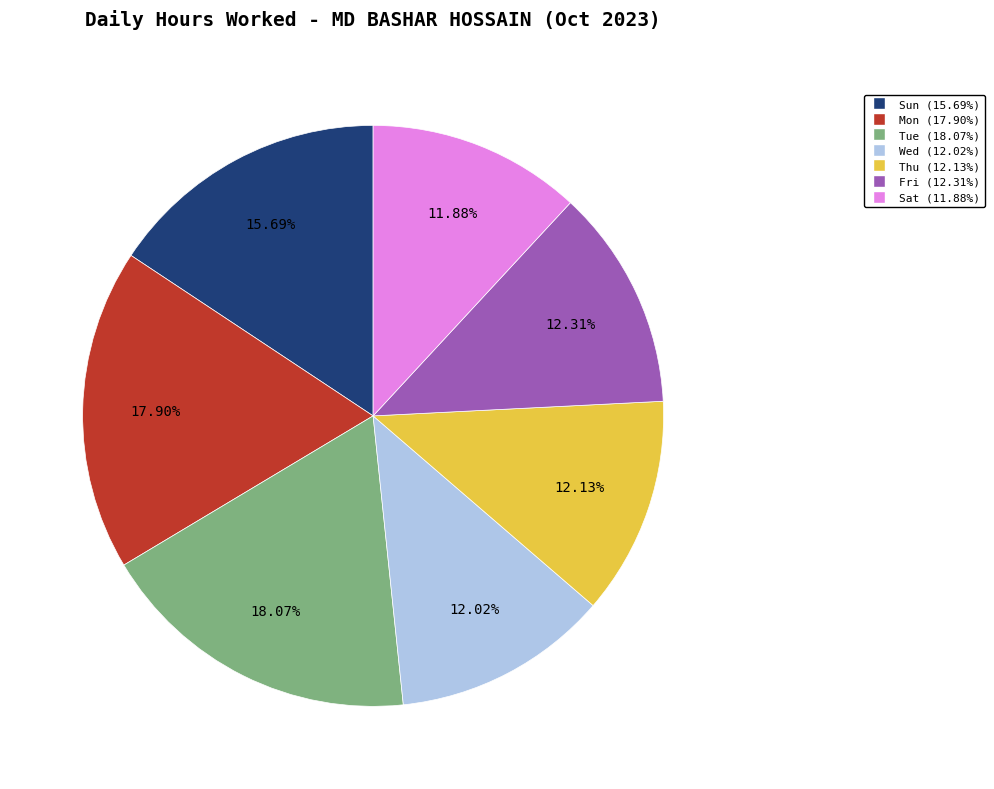

To the nearest percent, what is the difference between the largest and smallest slice percentages?

6%